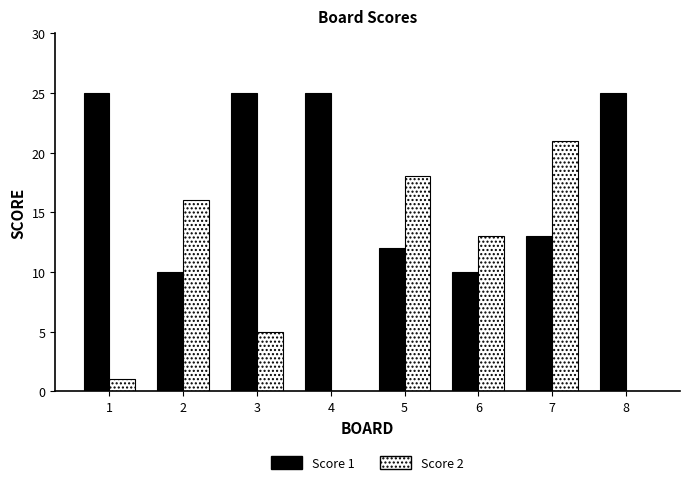

What is the maximum value shown in the chart?

25